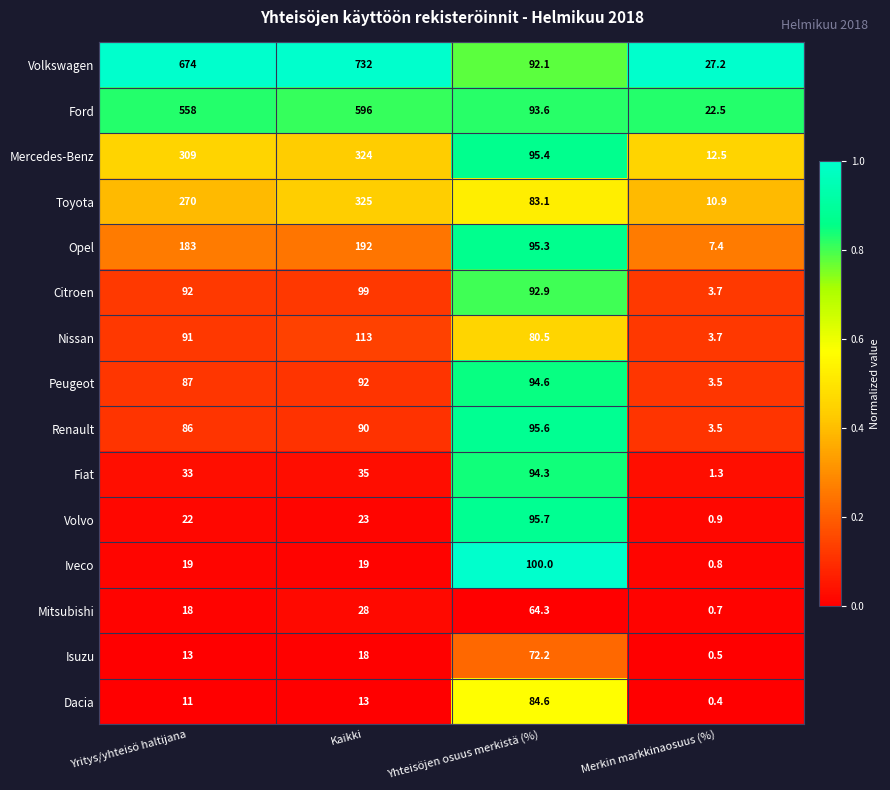

The value of Iveco at Yhteisöjen osuus merkistä (%) is 50.3. True or false?

False